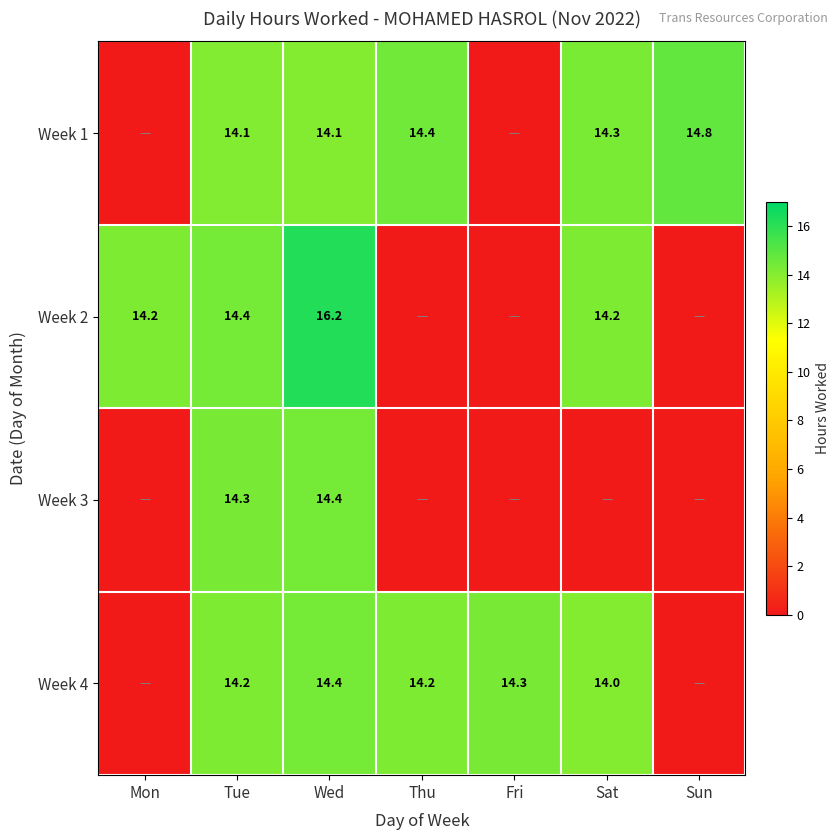

Between Wed and Tue, which is larger?

Tue